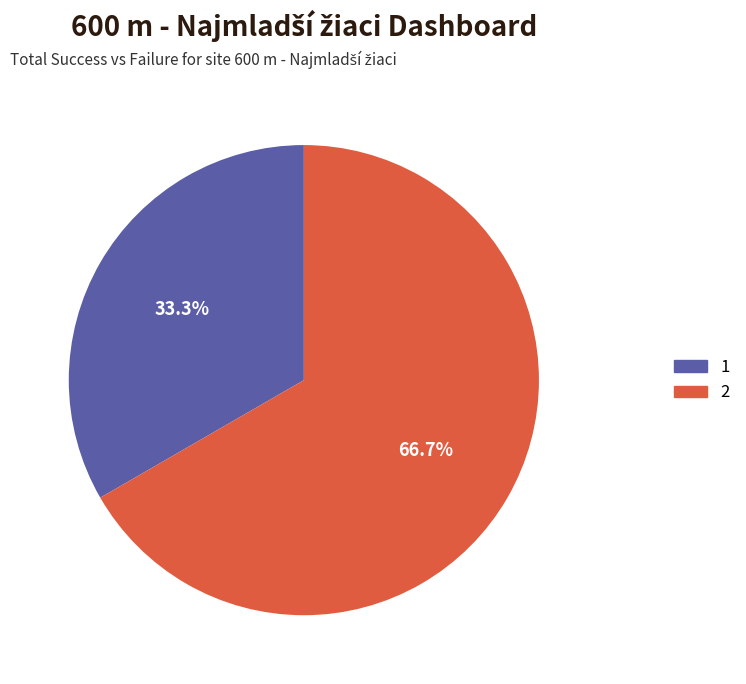

Count the number of slices in the pie.

2